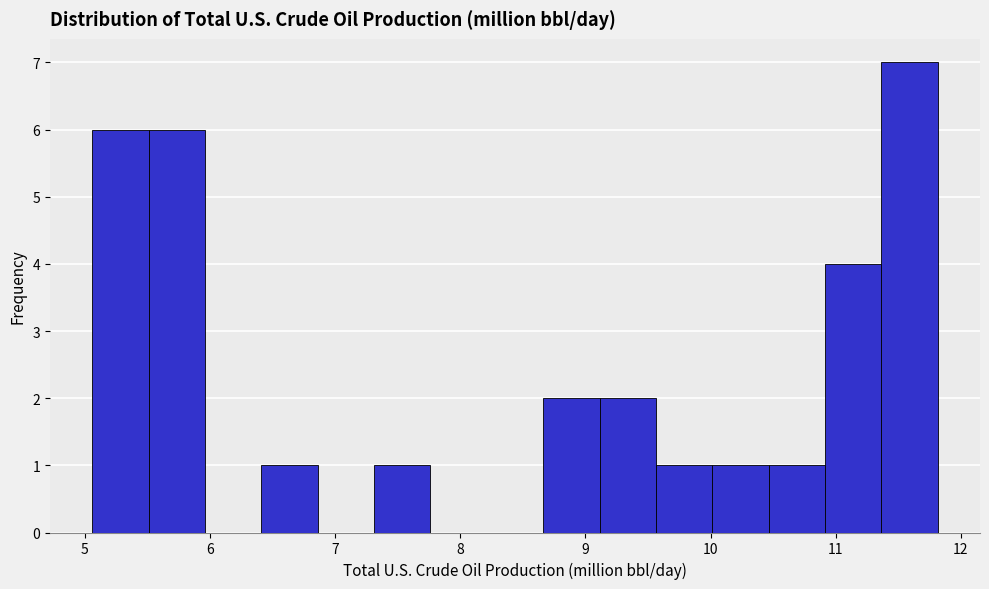

What is the height of the bar covering 9.6 to 10.0 on the x-axis? Neither the bar edges nor the heights are printed on the chart, so give them approximately, as read against the axes.

1